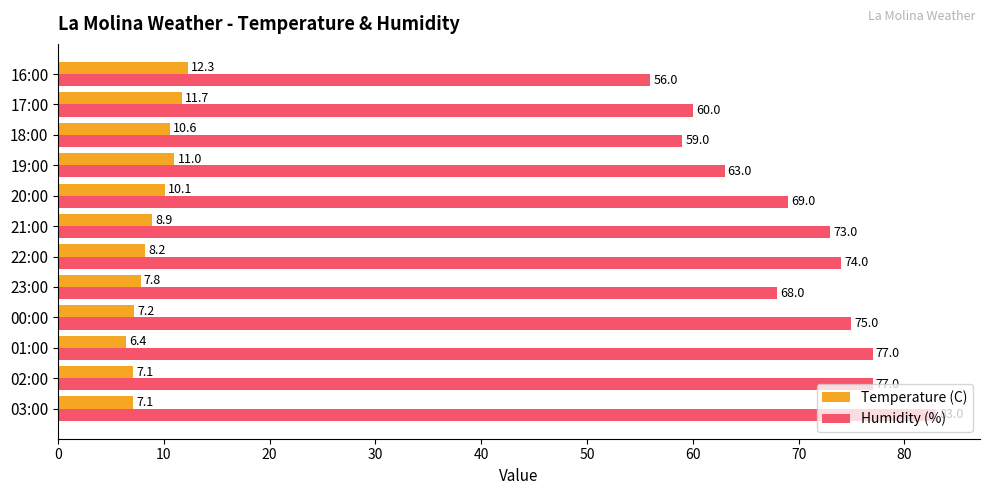

The value of Temperature (C) at 23:00 is 12.2. True or false?

False